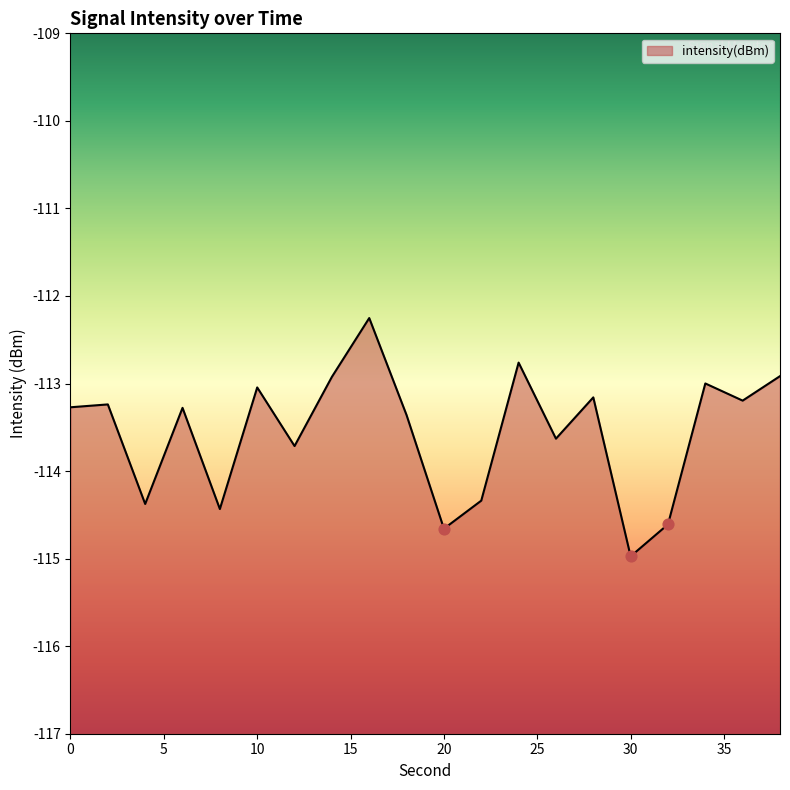

What is the change in value from 24 to 36?

-0.4